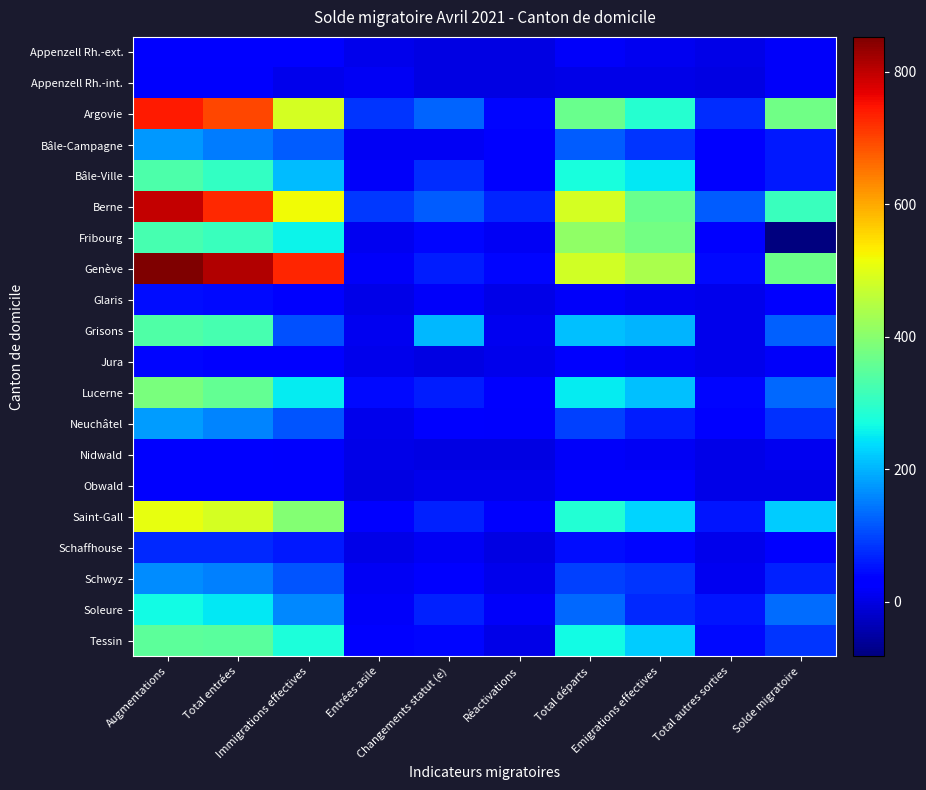

Reading left to right, extract all data points from this chart.

Appenzell Rh.-ext.: Augmentations=37	Total entrées=36	Immigrations effectives=26	Entrées asile=8	Changements statut (e)=2	Réactivations=1	Total départs=17	Emigrations effectives=12	Total autres sorties=5	Solde migratoire=20
Appenzell Rh.-int.: Augmentations=23	Total entrées=22	Immigrations effectives=7	Entrées asile=13	Changements statut (e)=2	Réactivations=1	Total départs=5	Emigrations effectives=3	Total autres sorties=2	Solde migratoire=18
Argovie: Augmentations=740	Total entrées=699	Immigrations effectives=485	Entrées asile=86	Changements statut (e)=128	Réactivations=41	Total départs=366	Emigrations effectives=290	Total autres sorties=76	Solde migratoire=374
Bâle-Campagne: Augmentations=176	Total entrées=149	Immigrations effectives=119	Entrées asile=15	Changements statut (e)=15	Réactivations=27	Total départs=119	Emigrations effectives=86	Total autres sorties=33	Solde migratoire=57
Bâle-Ville: Augmentations=333	Total entrées=304	Immigrations effectives=208	Entrées asile=19	Changements statut (e)=77	Réactivations=29	Total départs=273	Emigrations effectives=247	Total autres sorties=26	Solde migratoire=60
Berne: Augmentations=796	Total entrées=727	Immigrations effectives=517	Entrées asile=88	Changements statut (e)=122	Réactivations=69	Total départs=487	Emigrations effectives=365	Total autres sorties=122	Solde migratoire=309
Fribourg: Augmentations=326	Total entrées=312	Immigrations effectives=261	Entrées asile=10	Changements statut (e)=41	Réactivations=14	Total départs=408	Emigrations effectives=378	Total autres sorties=30	Solde migratoire=-82
Genève: Augmentations=853	Total entrées=812	Immigrations effectives=730	Entrées asile=19	Changements statut (e)=63	Réactivations=41	Total départs=484	Emigrations effectives=439	Total autres sorties=45	Solde migratoire=369
Glaris: Augmentations=47	Total entrées=44	Immigrations effectives=22	Entrées asile=4	Changements statut (e)=18	Réactivations=3	Total départs=18	Emigrations effectives=12	Total autres sorties=6	Solde migratoire=29
Grisons: Augmentations=335	Total entrées=324	Immigrations effectives=110	Entrées asile=10	Changements statut (e)=204	Réactivations=11	Total départs=211	Emigrations effectives=202	Total autres sorties=9	Solde migratoire=124
Jura: Augmentations=39	Total entrées=32	Immigrations effectives=24	Entrées asile=7	Changements statut (e)=1	Réactivations=7	Total départs=22	Emigrations effectives=16	Total autres sorties=6	Solde migratoire=17
Lucerne: Augmentations=383	Total entrées=358	Immigrations effectives=252	Entrées asile=43	Changements statut (e)=63	Réactivations=25	Total départs=253	Emigrations effectives=211	Total autres sorties=42	Solde migratoire=130
Neuchâtel: Augmentations=178	Total entrées=156	Immigrations effectives=114	Entrées asile=8	Changements statut (e)=34	Réactivations=22	Total départs=96	Emigrations effectives=61	Total autres sorties=35	Solde migratoire=82
Nidwald: Augmentations=28	Total entrées=27	Immigrations effectives=23	Entrées asile=3	Changements statut (e)=1	Réactivations=1	Total départs=17	Emigrations effectives=13	Total autres sorties=4	Solde migratoire=11
Obwald: Augmentations=37	Total entrées=31	Immigrations effectives=24	Entrées asile=1	Changements statut (e)=6	Réactivations=6	Total départs=34	Emigrations effectives=29	Total autres sorties=5	Solde migratoire=3
Saint-Gall: Augmentations=508	Total entrées=485	Immigrations effectives=394	Entrées asile=26	Changements statut (e)=65	Réactivations=23	Total départs=284	Emigrations effectives=229	Total autres sorties=55	Solde migratoire=224
Schaffhouse: Augmentations=75	Total entrées=74	Immigrations effectives=57	Entrées asile=3	Changements statut (e)=14	Réactivations=1	Total départs=47	Emigrations effectives=41	Total autres sorties=6	Solde migratoire=28
Schwyz: Augmentations=163	Total entrées=155	Immigrations effectives=113	Entrées asile=15	Changements statut (e)=27	Réactivations=8	Total départs=96	Emigrations effectives=85	Total autres sorties=11	Solde migratoire=67
Soleure: Augmentations=267	Total entrées=247	Immigrations effectives=161	Entrées asile=20	Changements statut (e)=66	Réactivations=20	Total départs=130	Emigrations effectives=74	Total autres sorties=56	Solde migratoire=137
Tessin: Augmentations=352	Total entrées=347	Immigrations effectives=278	Entrées asile=28	Changements statut (e)=41	Réactivations=5	Total départs=266	Emigrations effectives=222	Total autres sorties=44	Solde migratoire=86